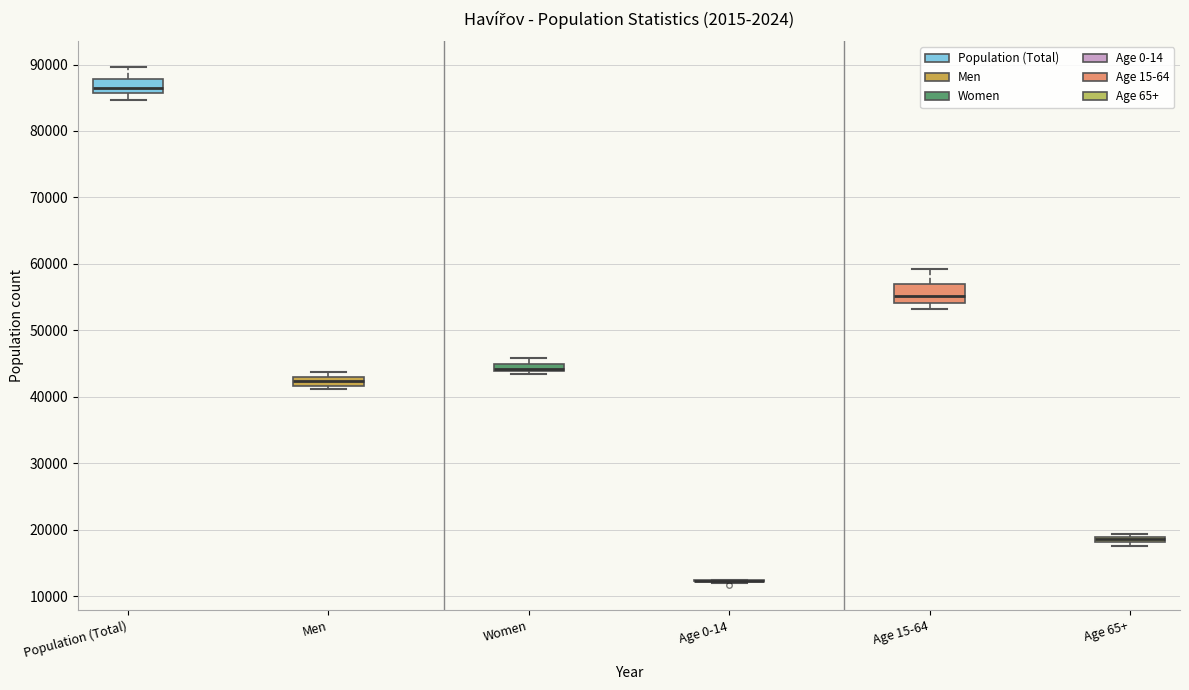

Where does the median line of the box for Age 15-64 sit on the y-axis? The values are not printed on the chart, so give them approximately, as read against the axis.

55000